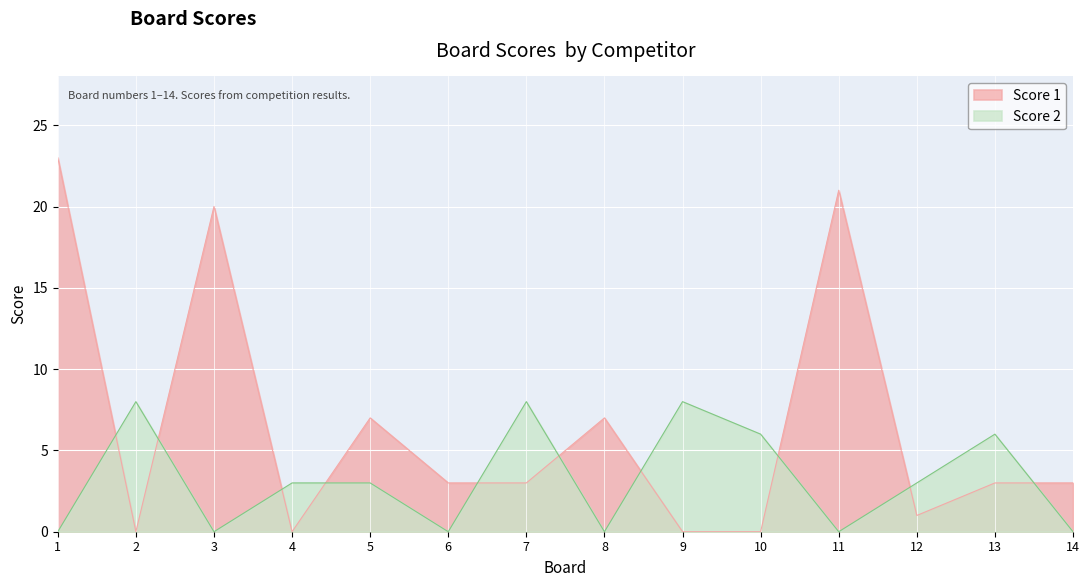

Reading left to right, list all the values displayed in this chart.

Score 1: 23	0	20	0	7	3	3	7	0	0	21	1	3	3
Score 2: 0	8	0	3	3	0	8	0	8	6	0	3	6	0